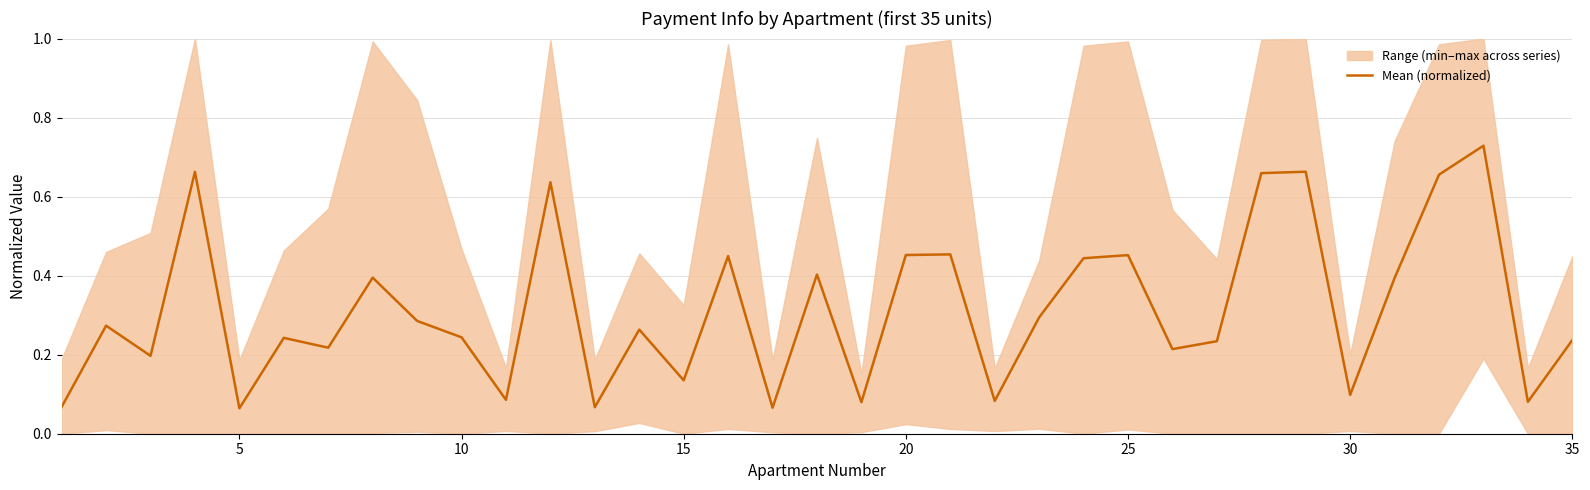

Reading left to right, what are all the values shown in this chart?

0.1	0.3	0.2	0.7	0.1	0.2	0.2	0.4	0.3	0.2	0.1	0.6	0.1	0.3	0.1	0.4	0.1	0.4	0.1	0.5	0.5	0.1	0.3	0.4	0.5	0.2	0.2	0.7	0.7	0.1	0.4	0.7	0.7	0.1	0.2